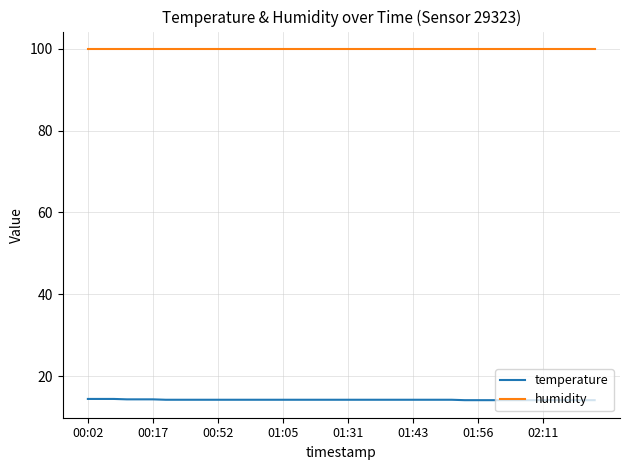

Rank the series by their average value, from highest to lowest.

humidity, temperature